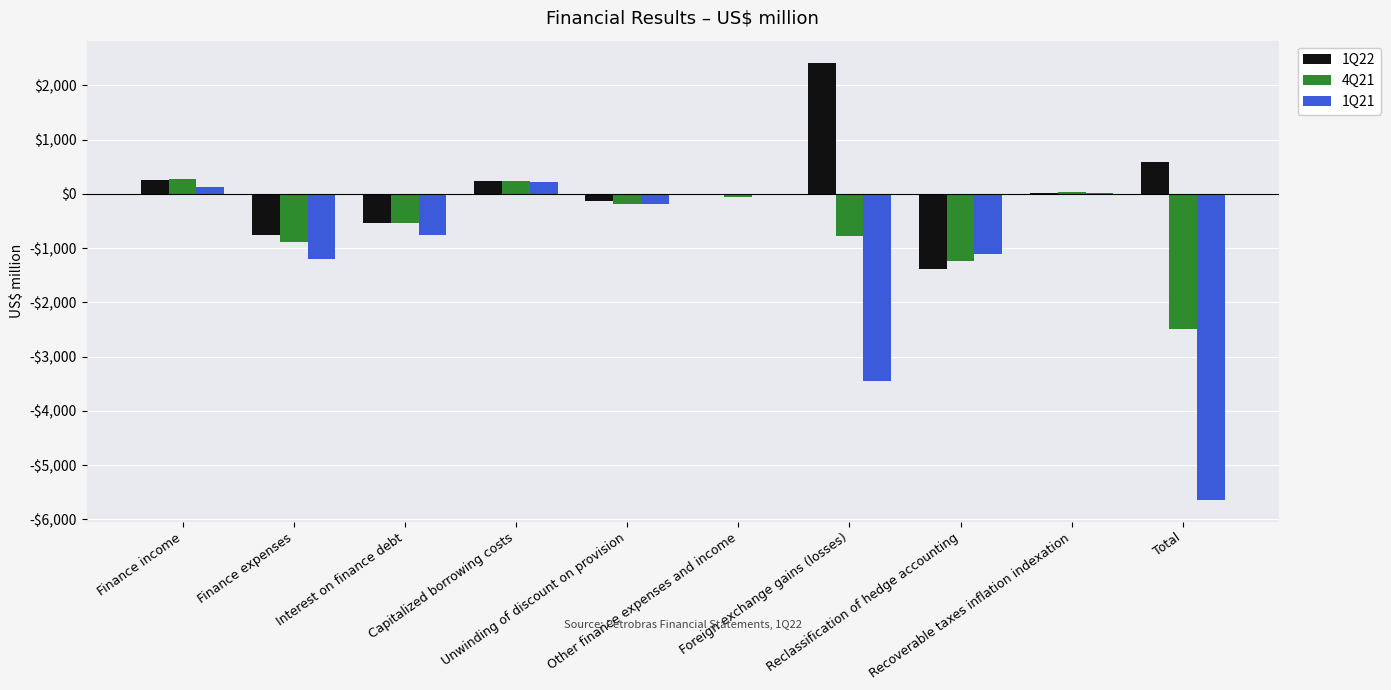

What are all the series names shown in the legend?

1Q22, 4Q21, 1Q21